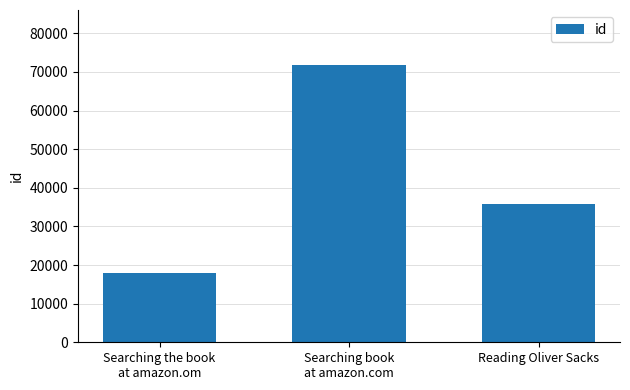

The value at Searching book
at amazon.com is 71704. True or false?

True